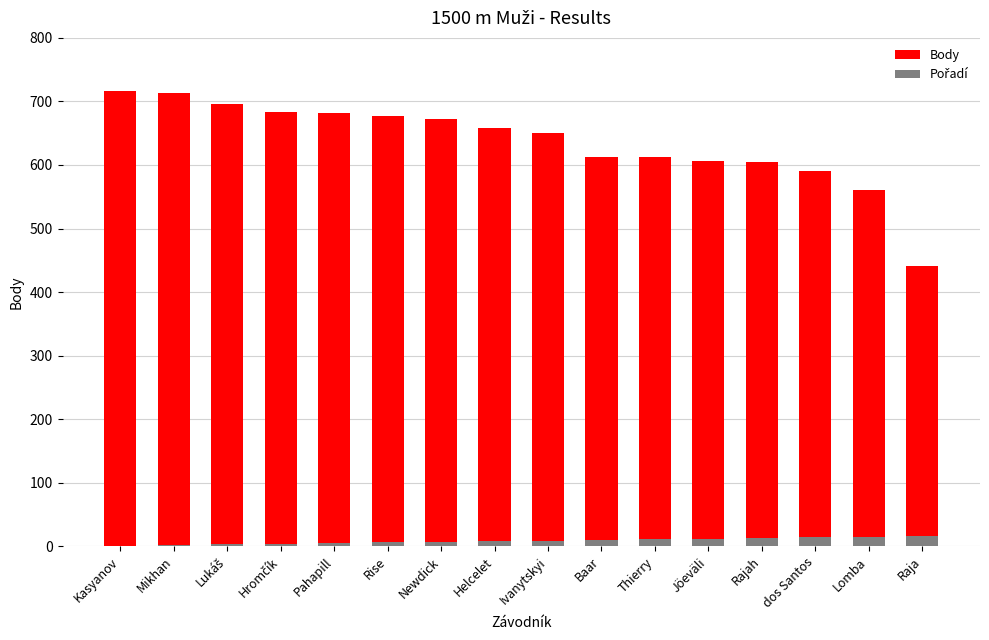

Which category has the highest value in the Body series?

Kasyanov